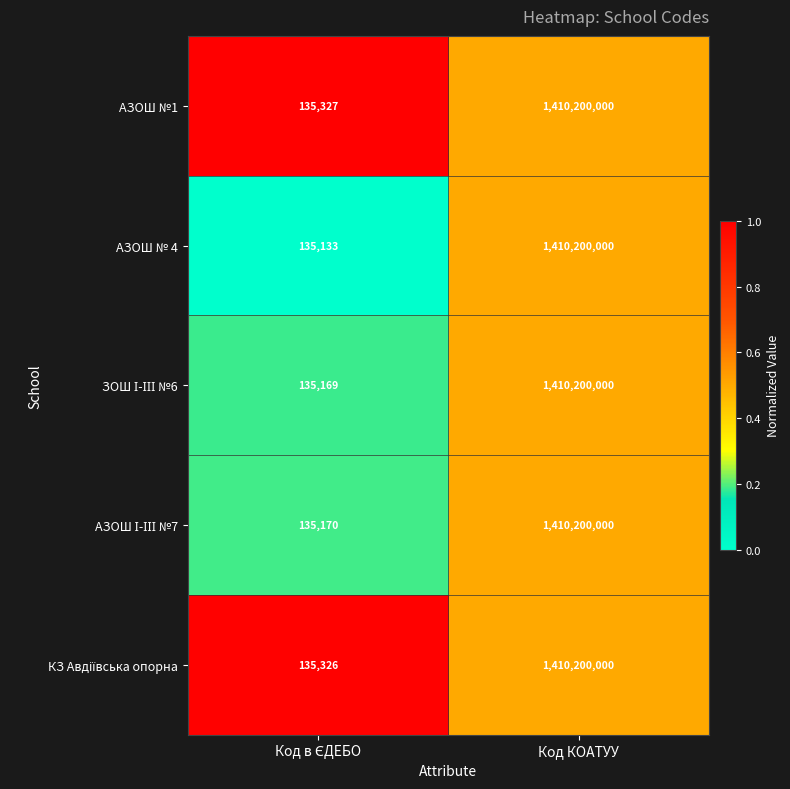

Which series has the largest total across all categories?

АЗОШ №1